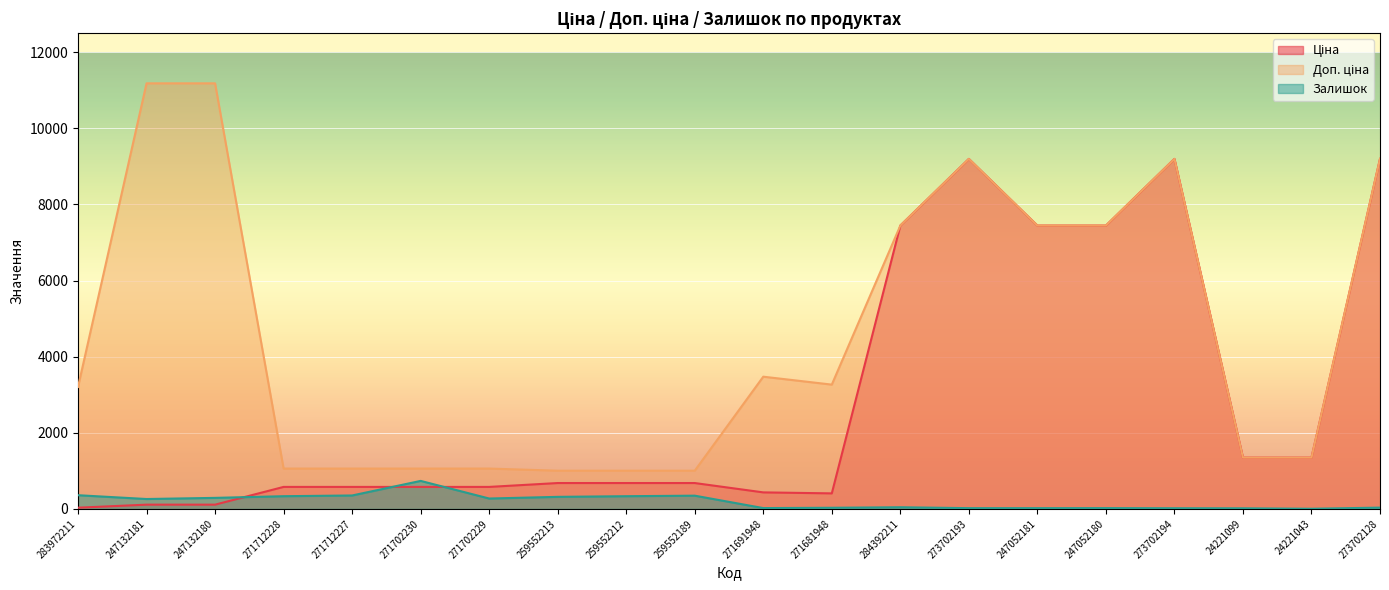

What is the label of the 16th point from the right?

271712227